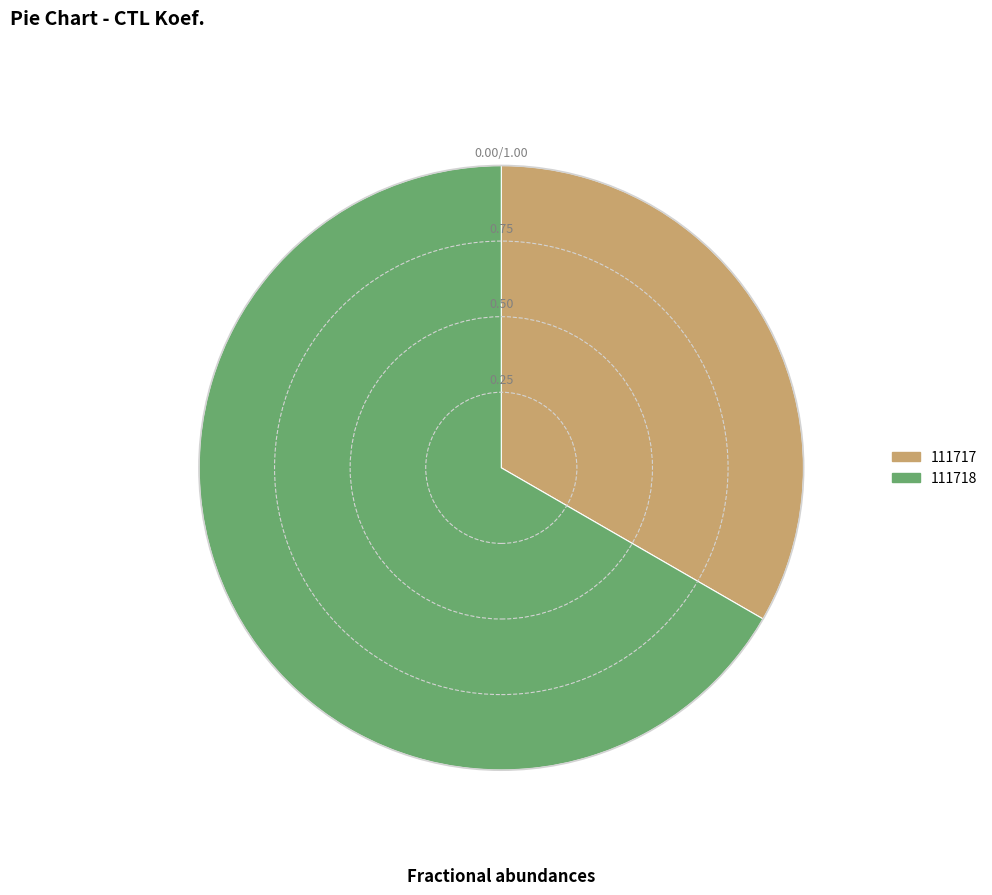

Rank the categories by value from highest to lowest.

111718, 111717